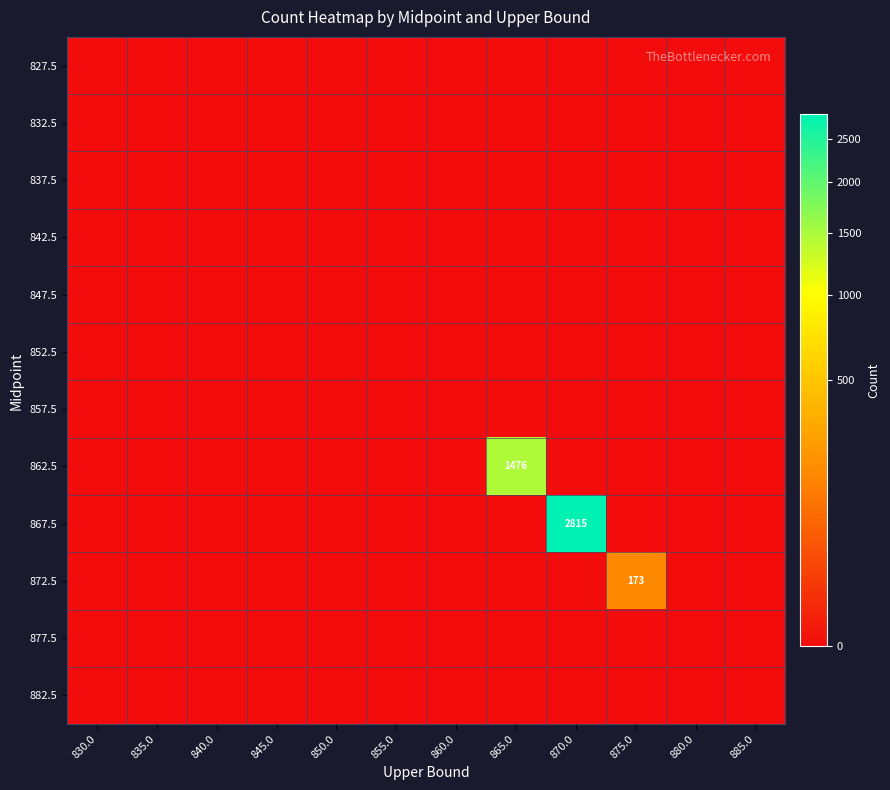

Is the value of 857.5 at 870.0 greater than the value of 852.5 at 885.0?

No